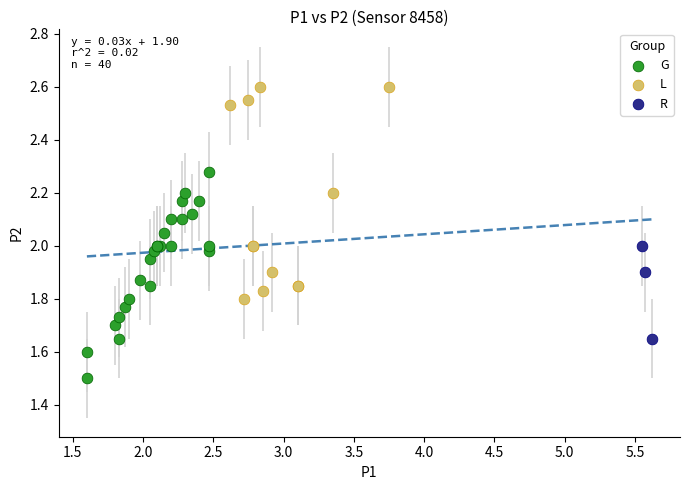

Which series contains the lowest Y value?

G